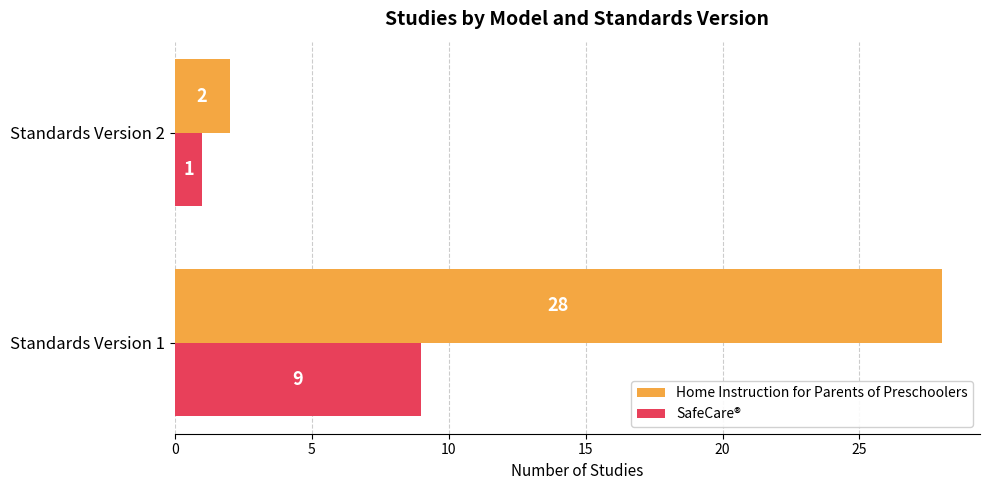

What are all the series names shown in the legend?

Home Instruction for Parents of Preschoolers, SafeCare®